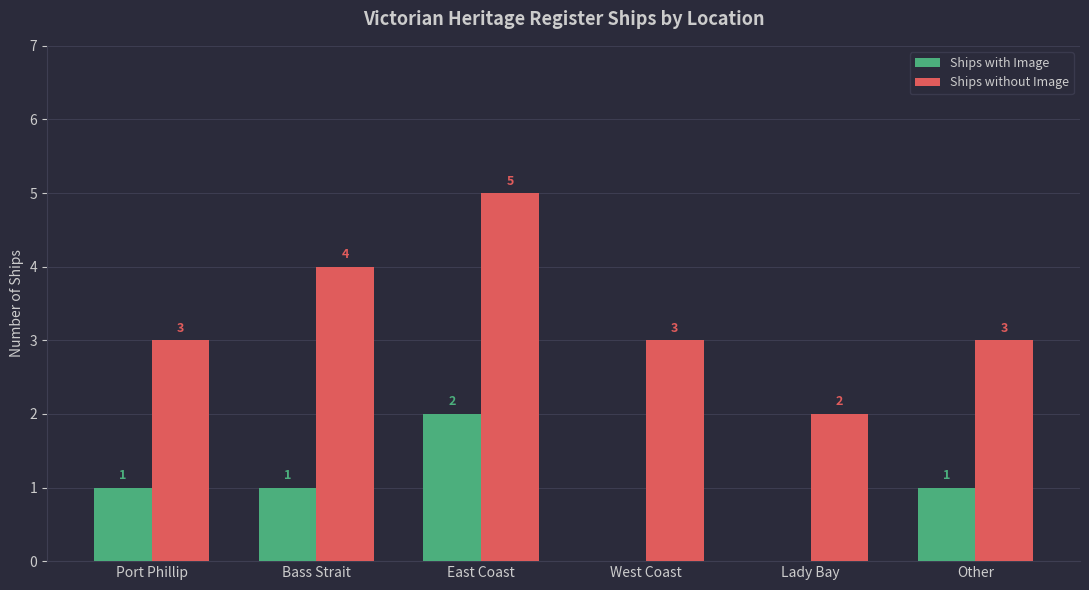

What is the sum of all Ships with Image values?

5